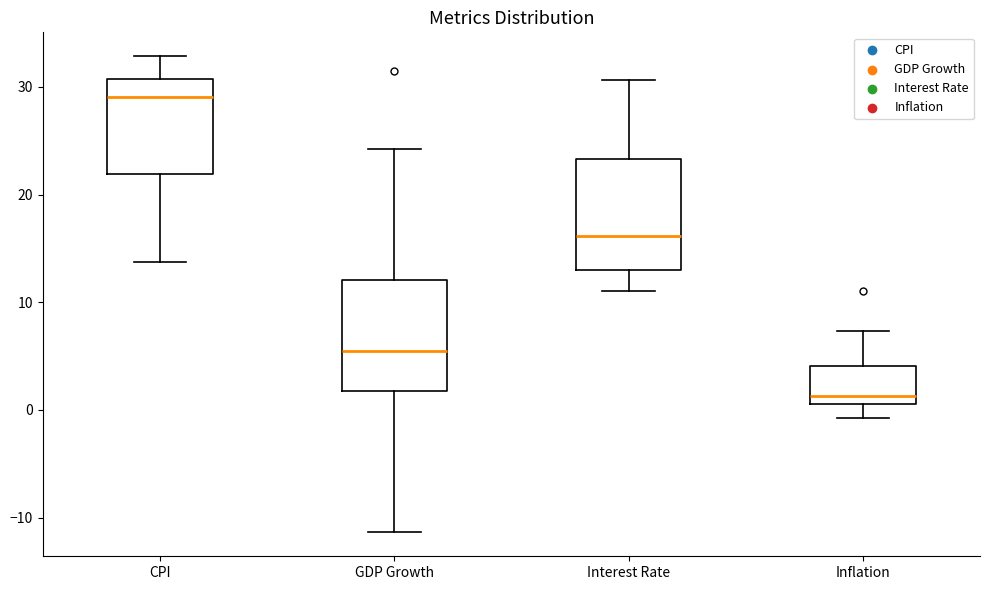

Which box has the highest median line?

CPI